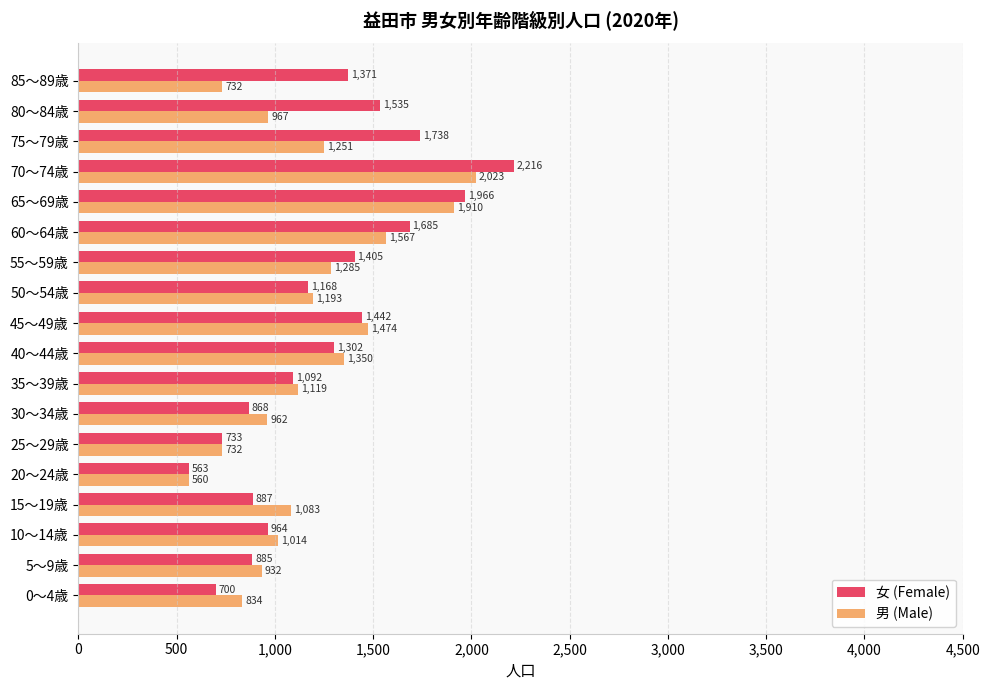

At which label is 女 (Female) closest to 1389?

55～59歳